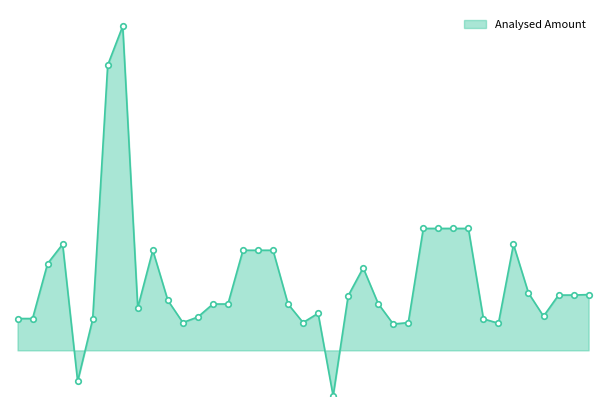

Which label corresponds to the smallest value in the chart?

2023-03-13